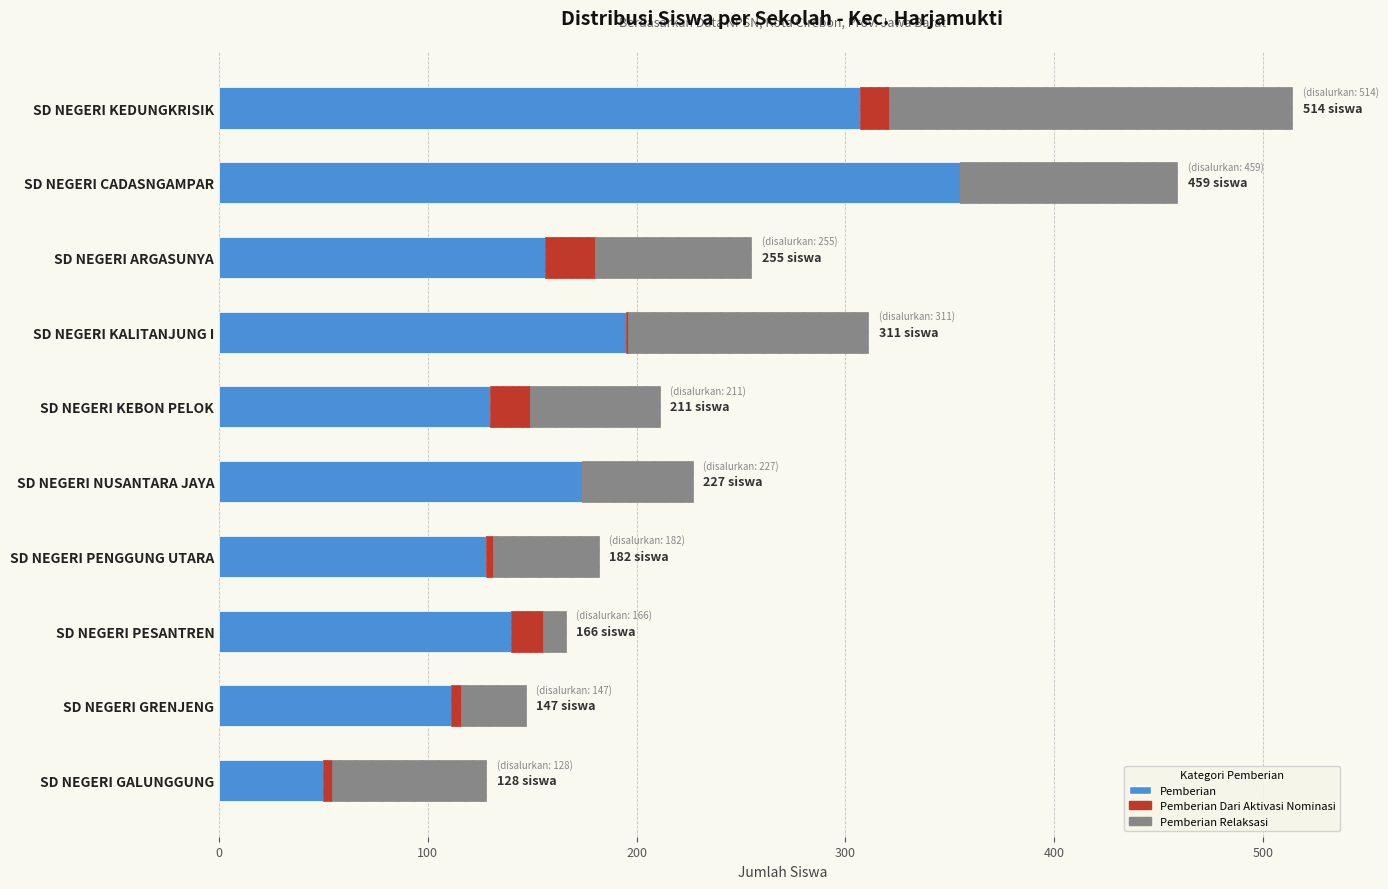

Which category has the highest value in the Pemberian series?

SD NEGERI CADASNGAMPAR